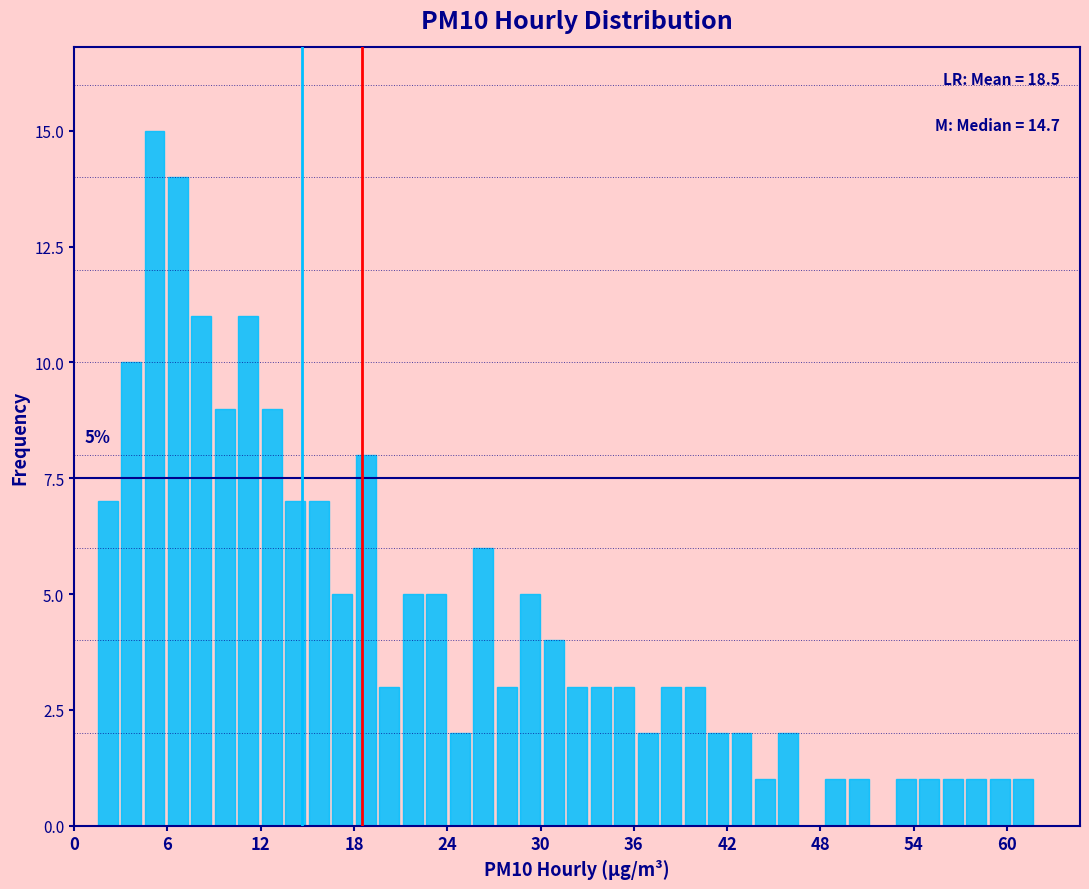

Around what value on the x-axis is the tallest bar? Give the approximate position of its centre, as read against the axis.

5